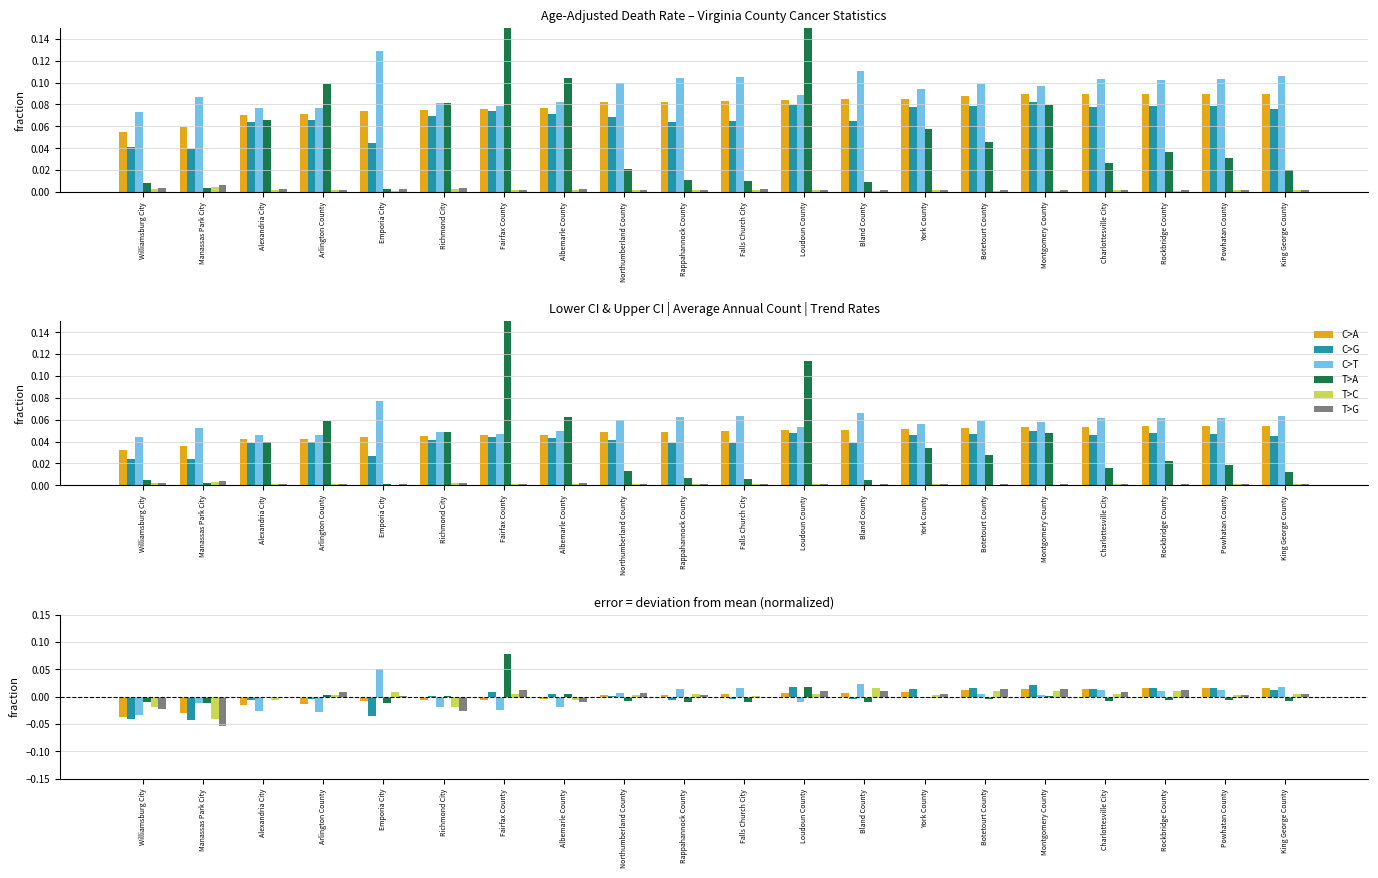

Does the chart contain any negative values?

Yes